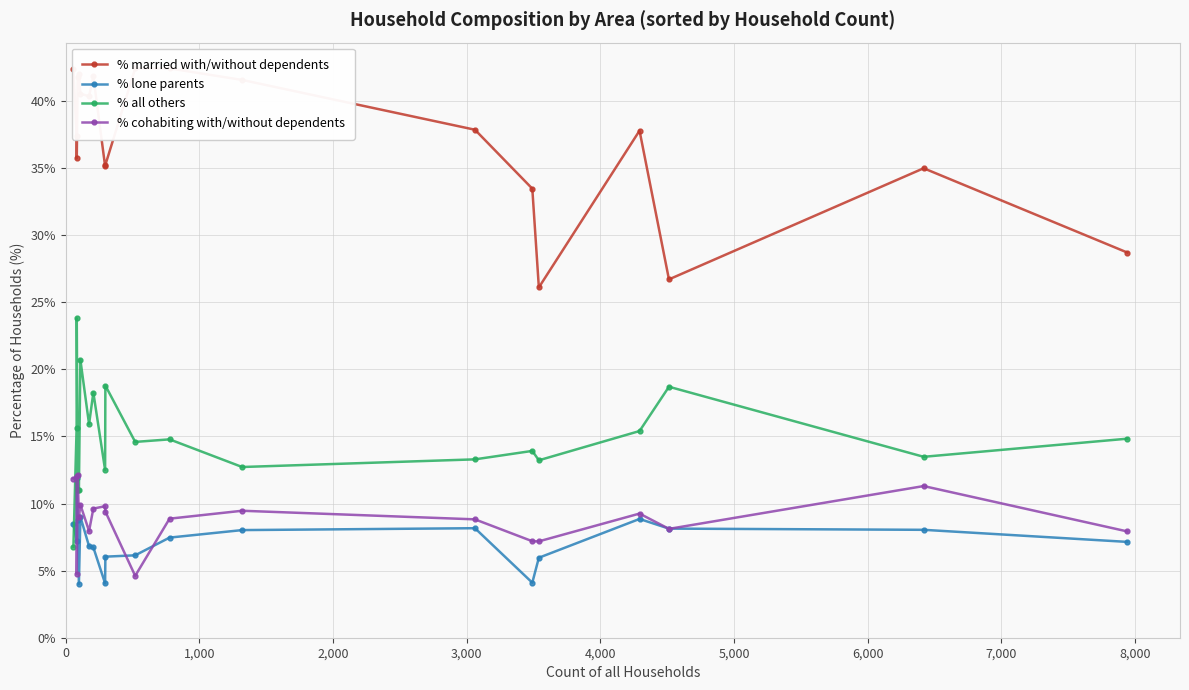

Which series has the largest total across all categories?

% married with/without dependents